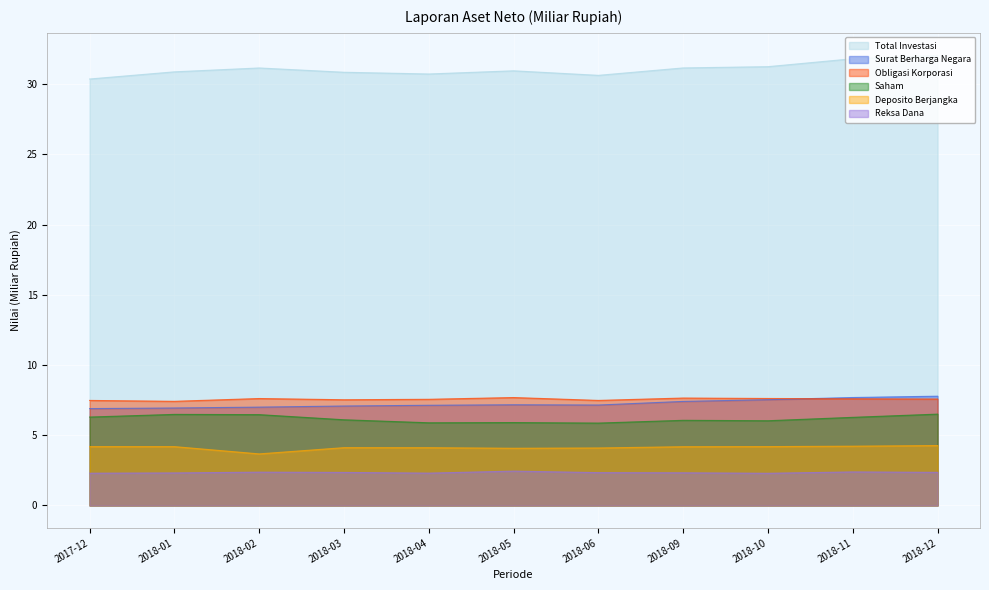

True or false: Obligasi Korporasi has more than 1 points higher than both neighbors.

True